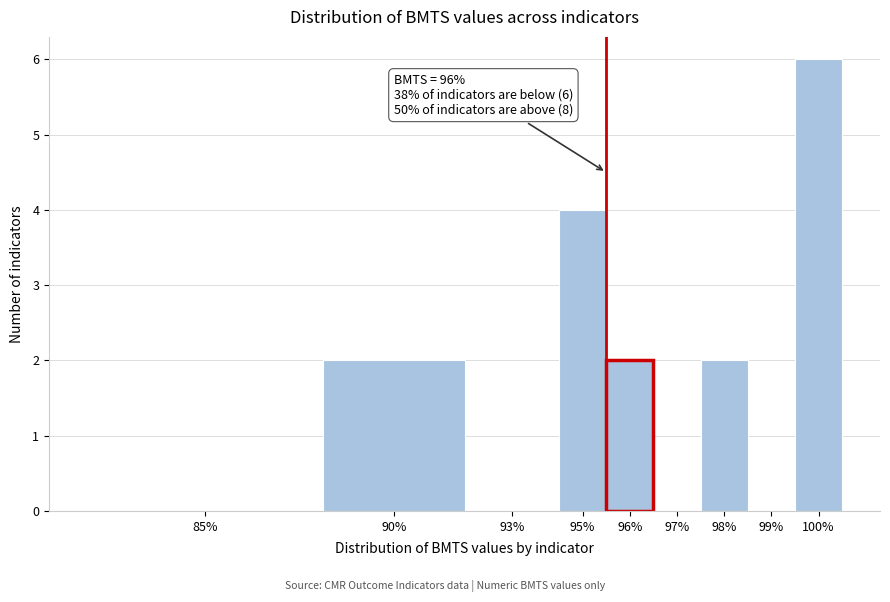

Reading left to right, what are all the values shown in this chart?

85%=0	90%=2	93%=0	95%=4	96%=2	97%=0	98%=2	99%=0	100%=6